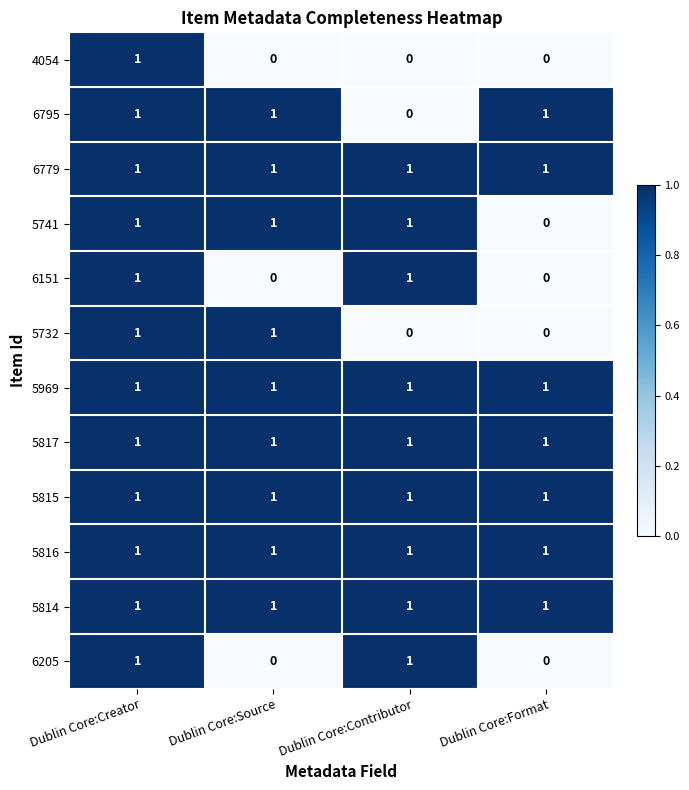

What is the sum of all 5817 values?

4